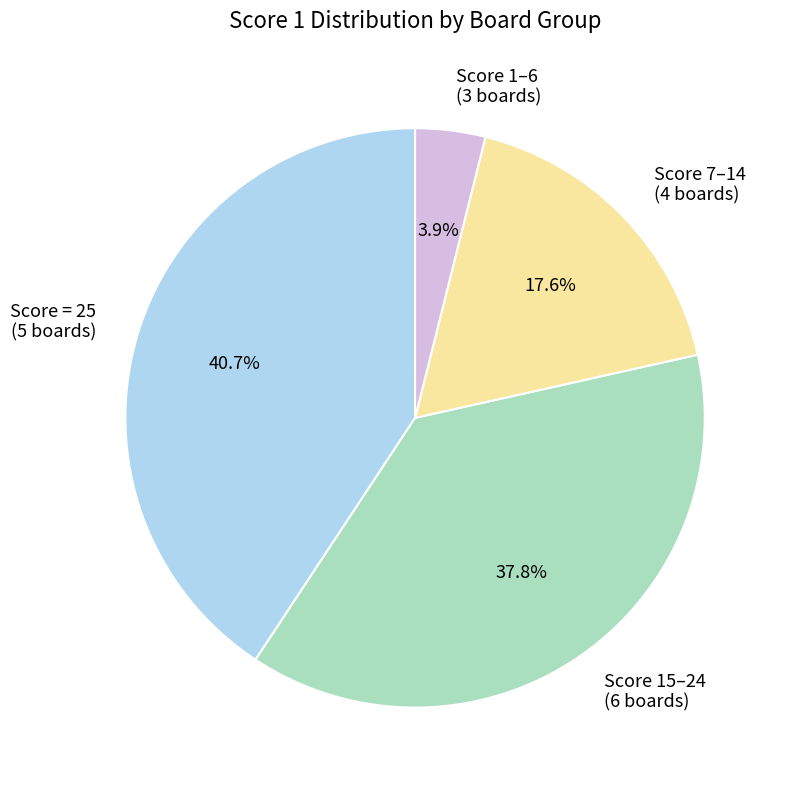

Rank the categories by value from lowest to highest.

Score 1–6 (3 boards), Score 7–14 (4 boards), Score 15–24 (6 boards), Score = 25 (5 boards)